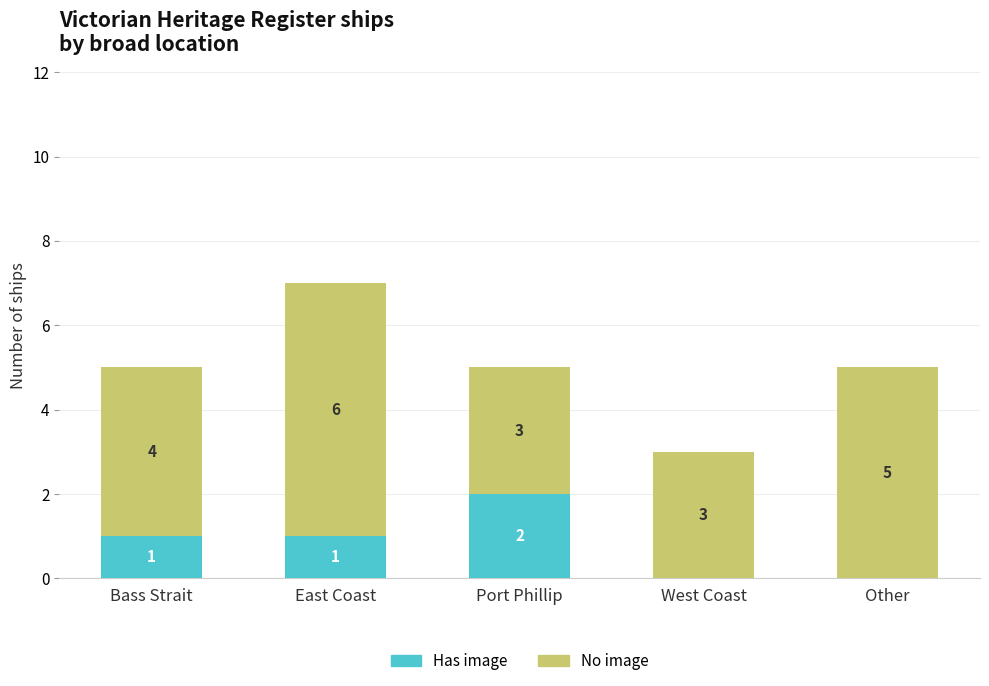

At which category is the sum across all series the highest?

East Coast